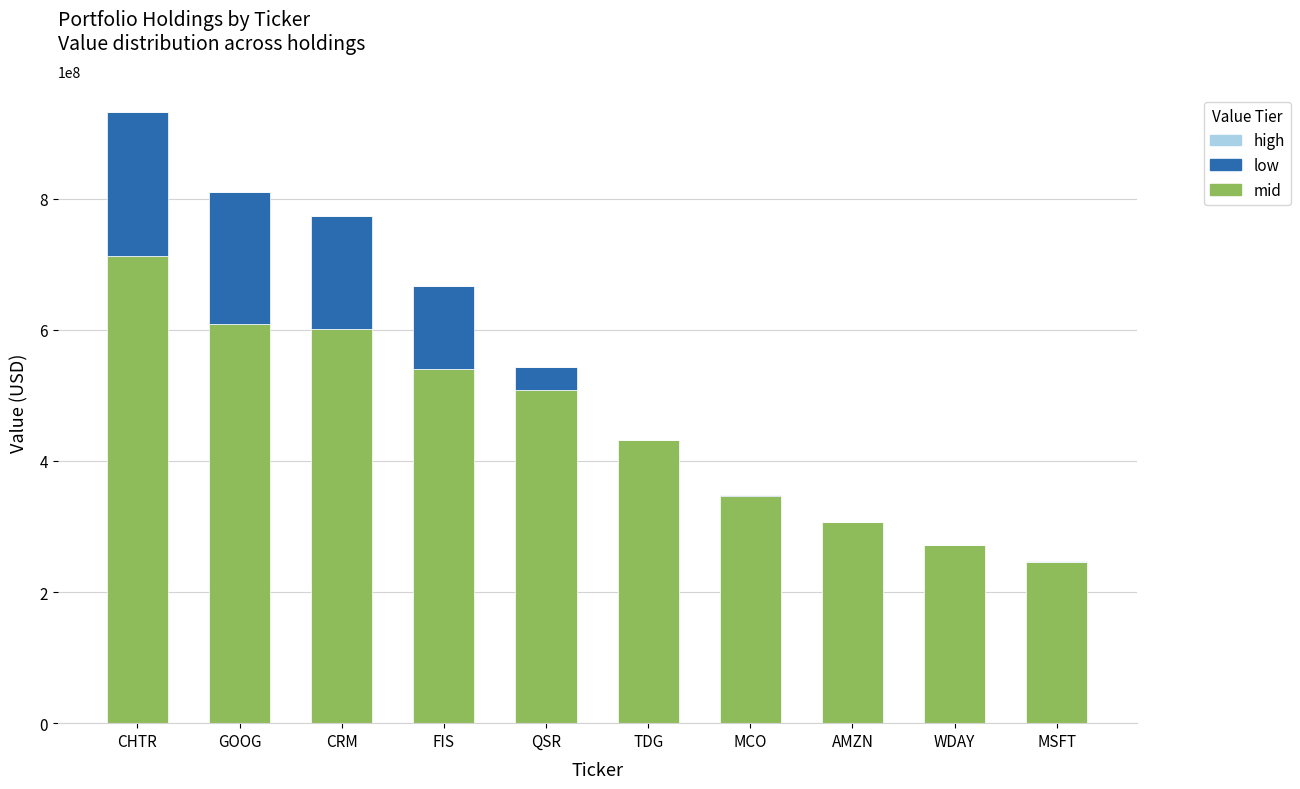

How many series are shown in this chart?

3